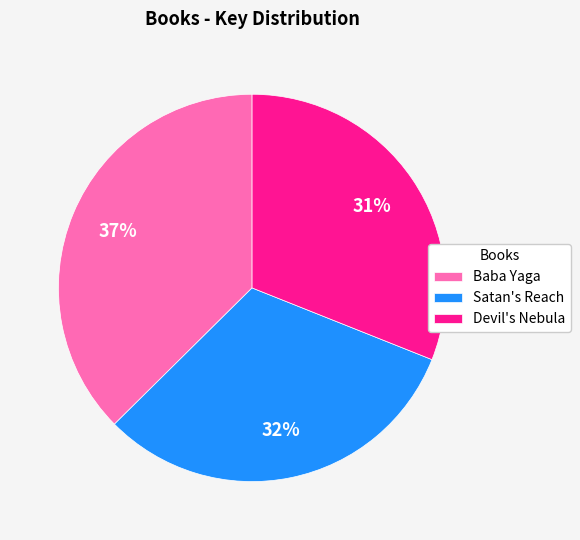

Does any single category account for the majority?

No